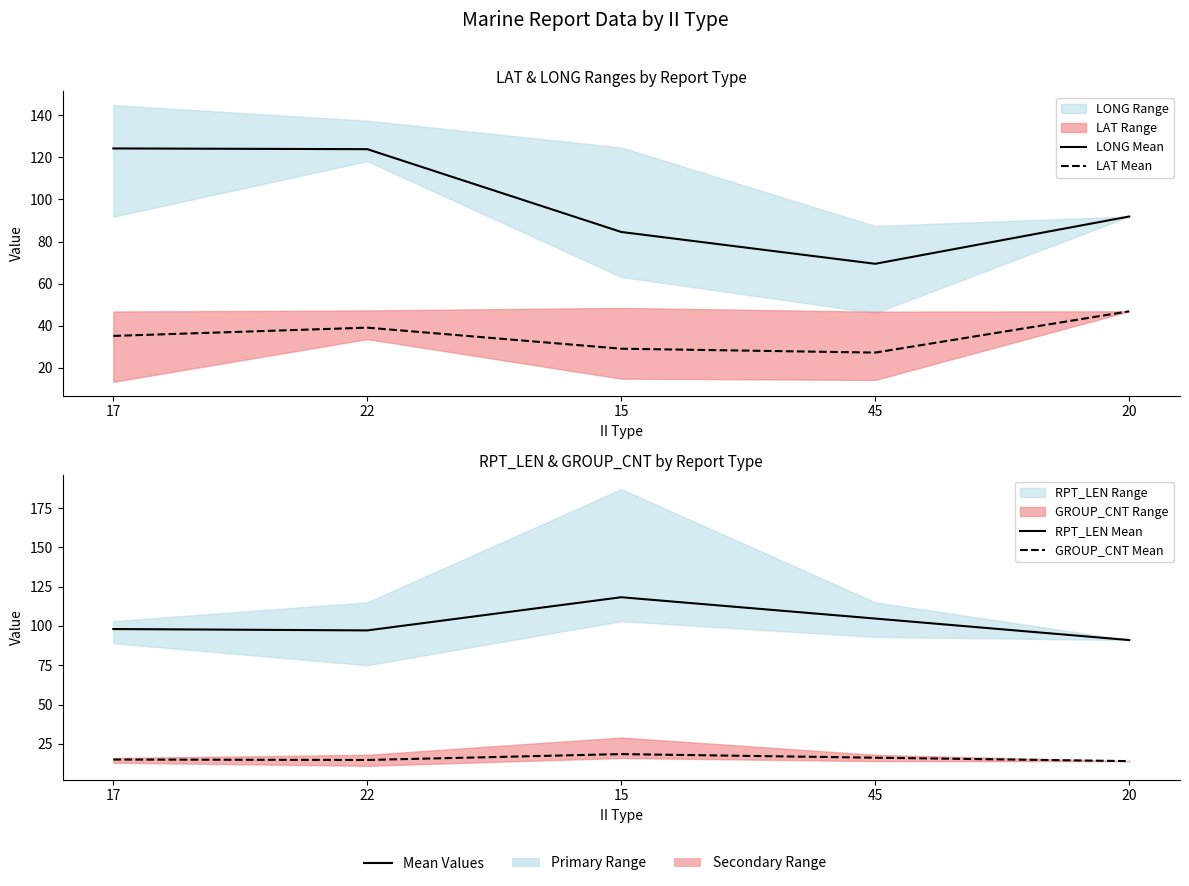

True or false: RPT_LEN Mean has a value of 97.1 at 22.

True